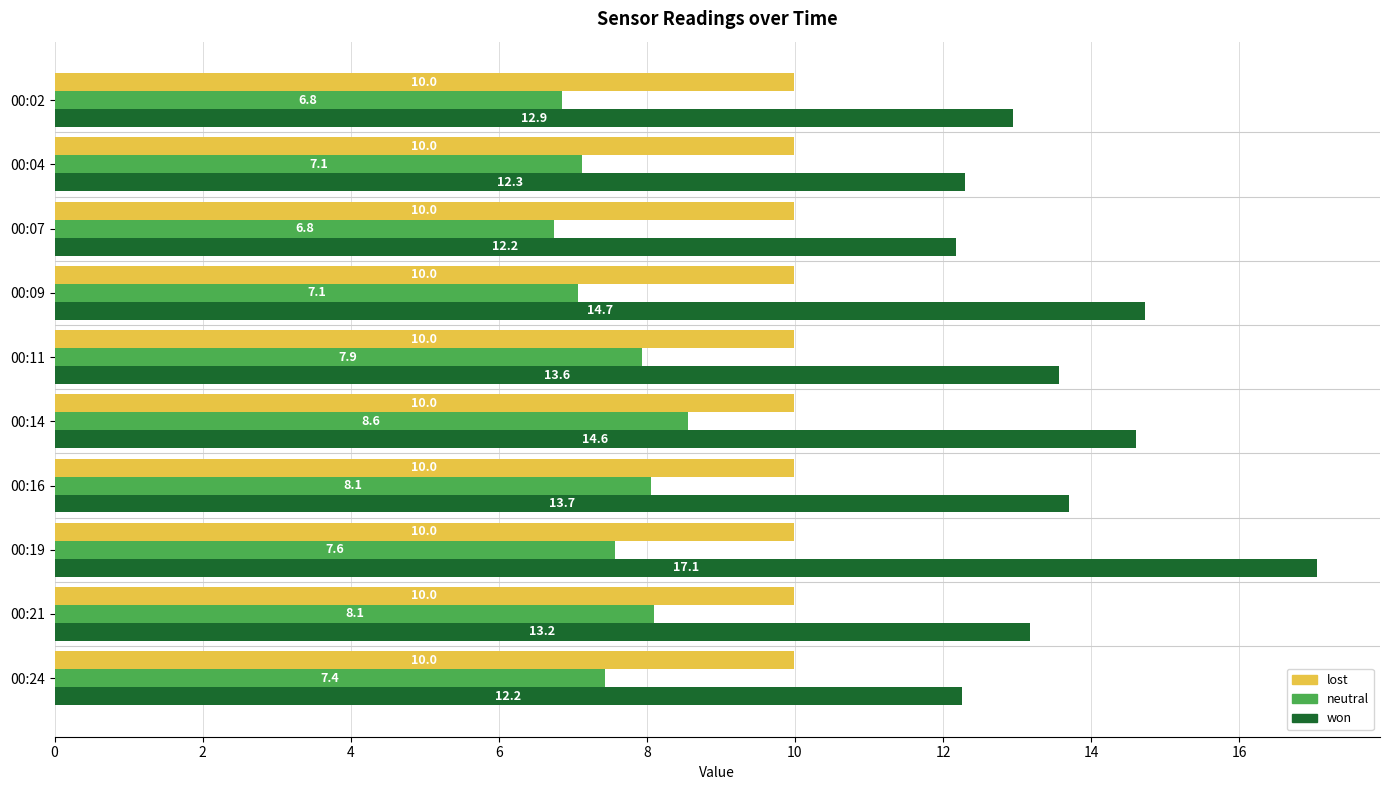

What is the total value across all series at 00:09?

31.8